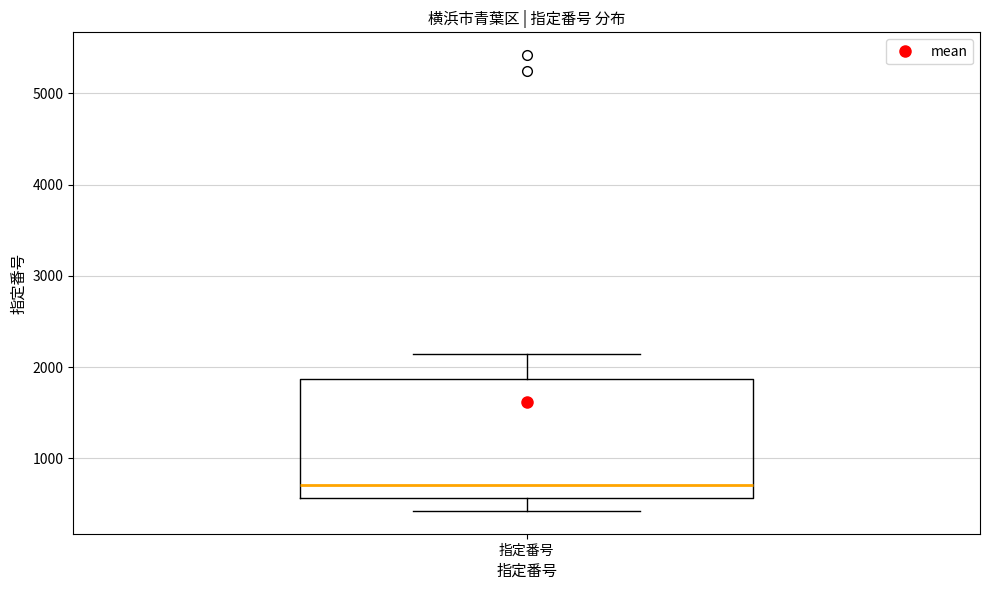

Read this box plot against the y-axis: the position of the median line, the range covered by the box, and the ends of both whiskers. The values are not printed on the chart, so give them approximately, as read against the axis.

median 700, box 600 to 1900, whiskers 400 to 2100